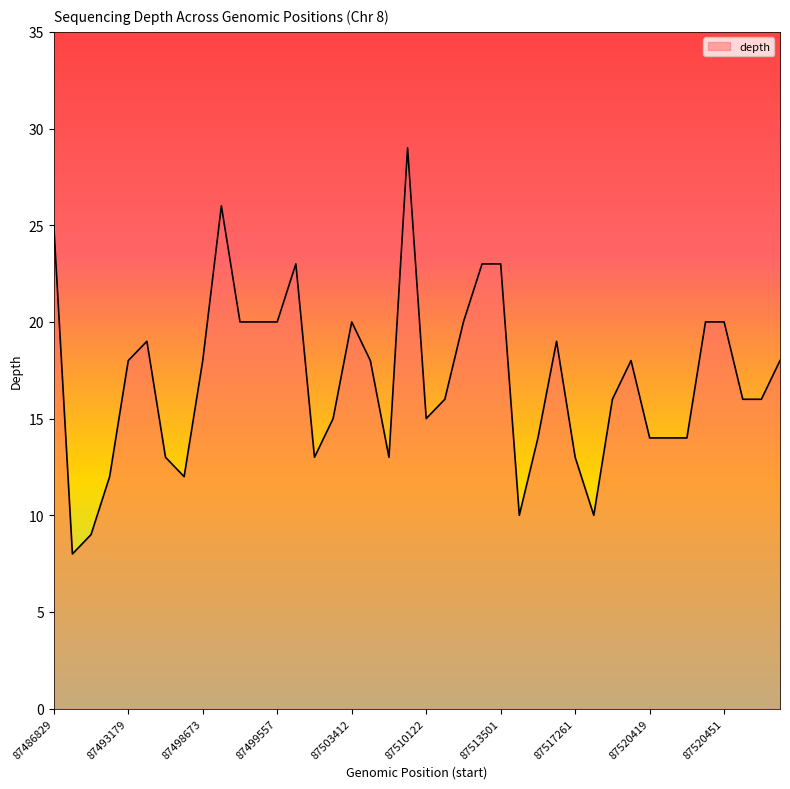

Count the number of categories in the chart.

40